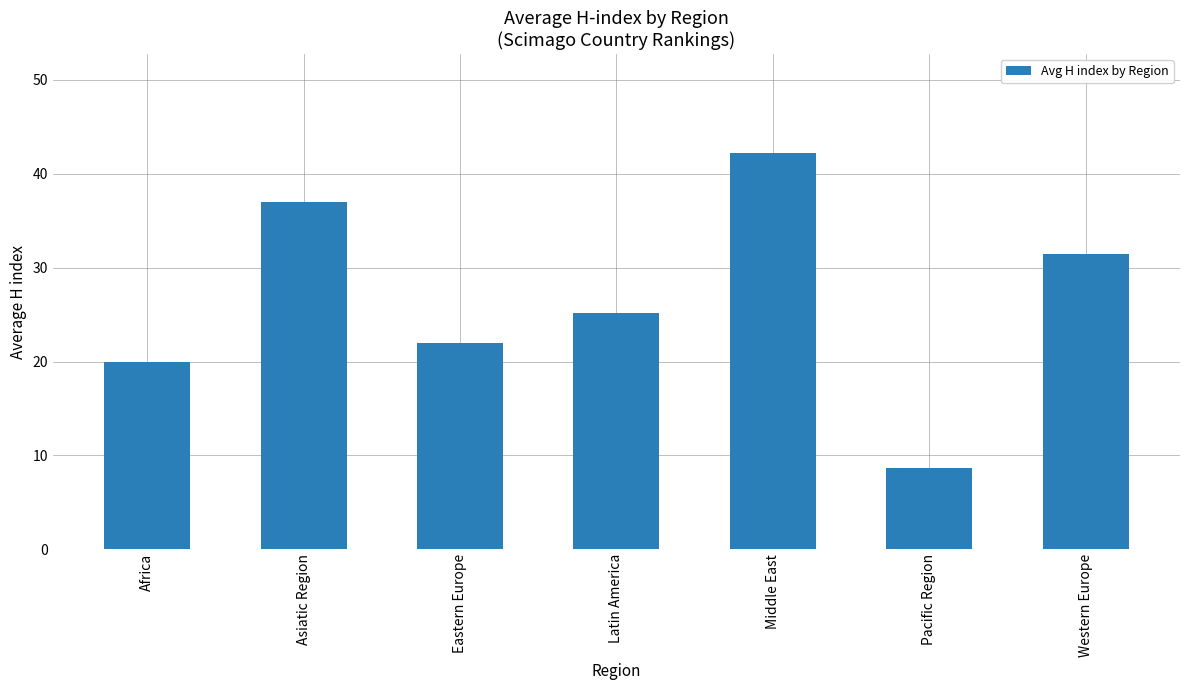

List the labels in order of value, largest first.

Middle East, Asiatic Region, Western Europe, Latin America, Eastern Europe, Africa, Pacific Region